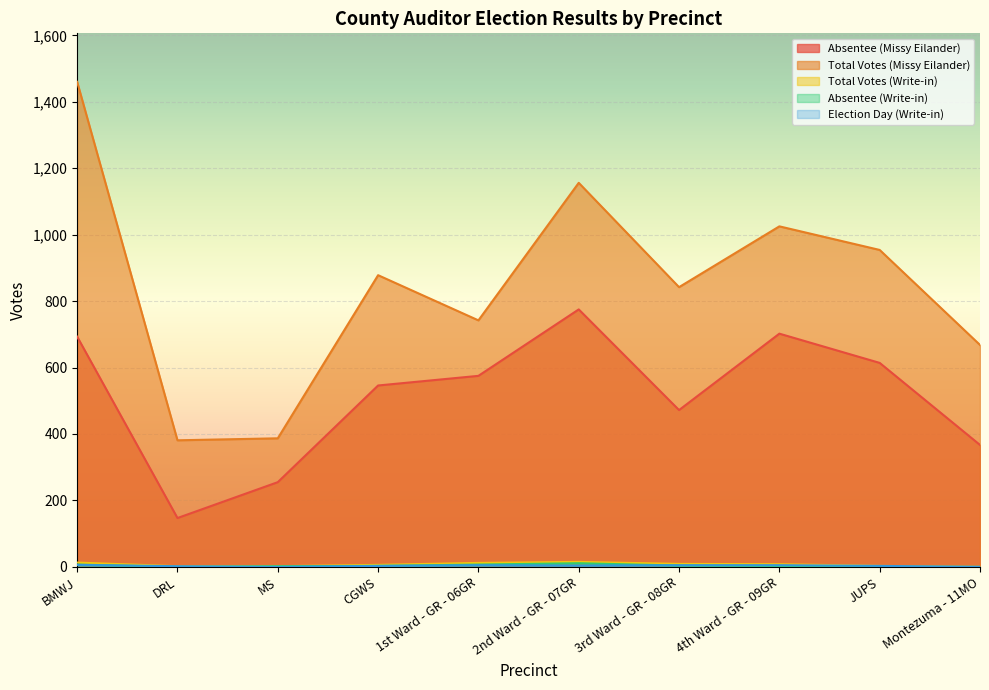

Reading left to right, transcribe all the data shown in this chart.

Absentee (Missy Eilander): BMWJ=693	DRL=147	MS=255	CGWS=546	1st Ward - GR - 06GR=575	2nd Ward - GR - 07GR=775	3rd Ward - GR - 08GR=472	4th Ward - GR - 09GR=702	JUPS=614	Montezuma - 11MO=367
Total Votes (Missy Eilander): BMWJ=1460	DRL=381	MS=387	CGWS=878	1st Ward - GR - 06GR=742	2nd Ward - GR - 07GR=1156	3rd Ward - GR - 08GR=842	4th Ward - GR - 09GR=1025	JUPS=954	Montezuma - 11MO=668
Total Votes (Write-in): BMWJ=13	DRL=2	MS=2	CGWS=6	1st Ward - GR - 06GR=12	2nd Ward - GR - 07GR=15	3rd Ward - GR - 08GR=9	4th Ward - GR - 09GR=8	JUPS=3	Montezuma - 11MO=0
Absentee (Write-in): BMWJ=7	DRL=0	MS=2	CGWS=3	1st Ward - GR - 06GR=7	2nd Ward - GR - 07GR=11	3rd Ward - GR - 08GR=4	4th Ward - GR - 09GR=3	JUPS=0	Montezuma - 11MO=0
Election Day (Write-in): BMWJ=6	DRL=2	MS=0	CGWS=3	1st Ward - GR - 06GR=5	2nd Ward - GR - 07GR=4	3rd Ward - GR - 08GR=5	4th Ward - GR - 09GR=5	JUPS=3	Montezuma - 11MO=0